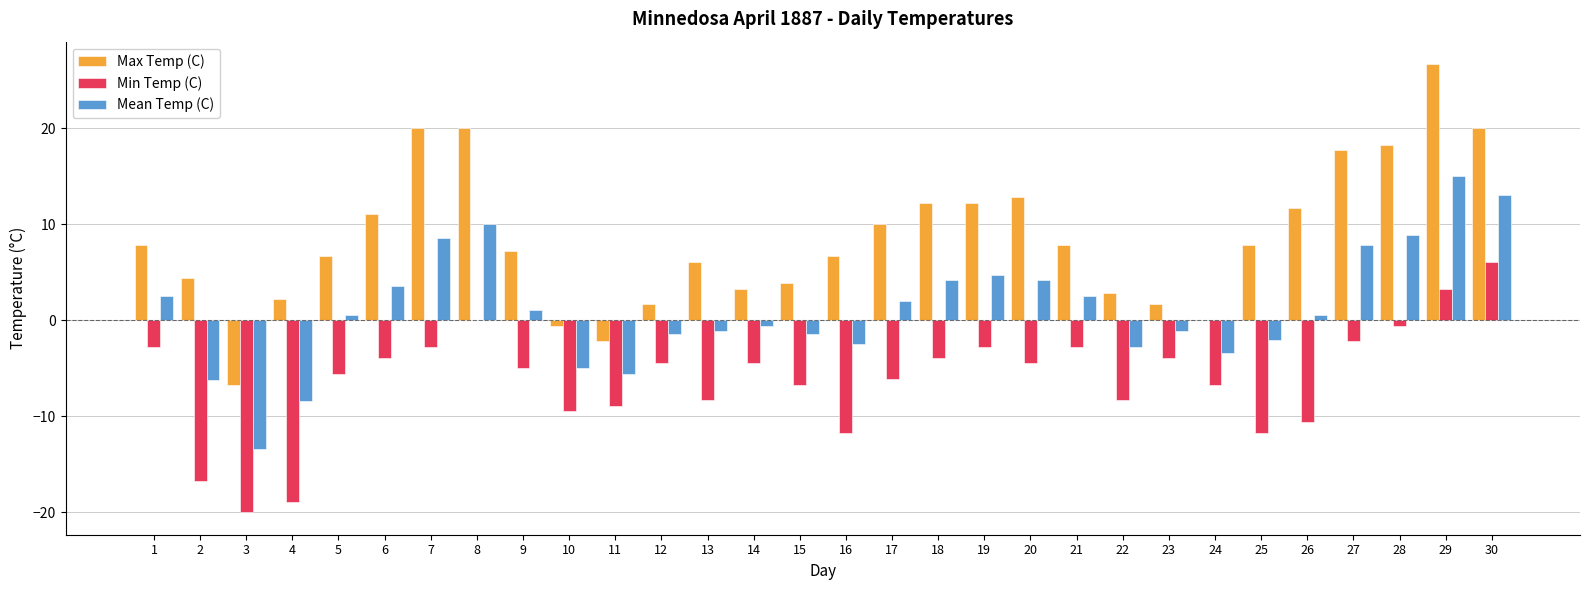

Reading left to right, list all the values displayed in this chart.

Max Temp (C): 7.8	4.4	-6.7	2.2	6.7	11.1	20.0	20.0	7.2	-0.6	-2.2	1.7	6.1	3.3	3.9	6.7	10.0	12.2	12.2	12.8	7.8	2.8	1.7	0.0	7.8	11.7	17.8	18.3	26.7	20.0
Min Temp (C): -2.8	-16.7	-20.0	-18.9	-5.6	-3.9	-2.8	0.0	-5.0	-9.4	-8.9	-4.4	-8.3	-4.4	-6.7	-11.7	-6.1	-3.9	-2.8	-4.4	-2.8	-8.3	-3.9	-6.7	-11.7	-10.6	-2.2	-0.6	3.3	6.1
Mean Temp (C): 2.5	-6.2	-13.4	-8.4	0.6	3.6	8.6	10.0	1.1	-5.0	-5.6	-1.4	-1.1	-0.6	-1.4	-2.5	2.0	4.2	4.7	4.2	2.5	-2.8	-1.1	-3.4	-2.0	0.6	7.8	8.9	15.0	13.1